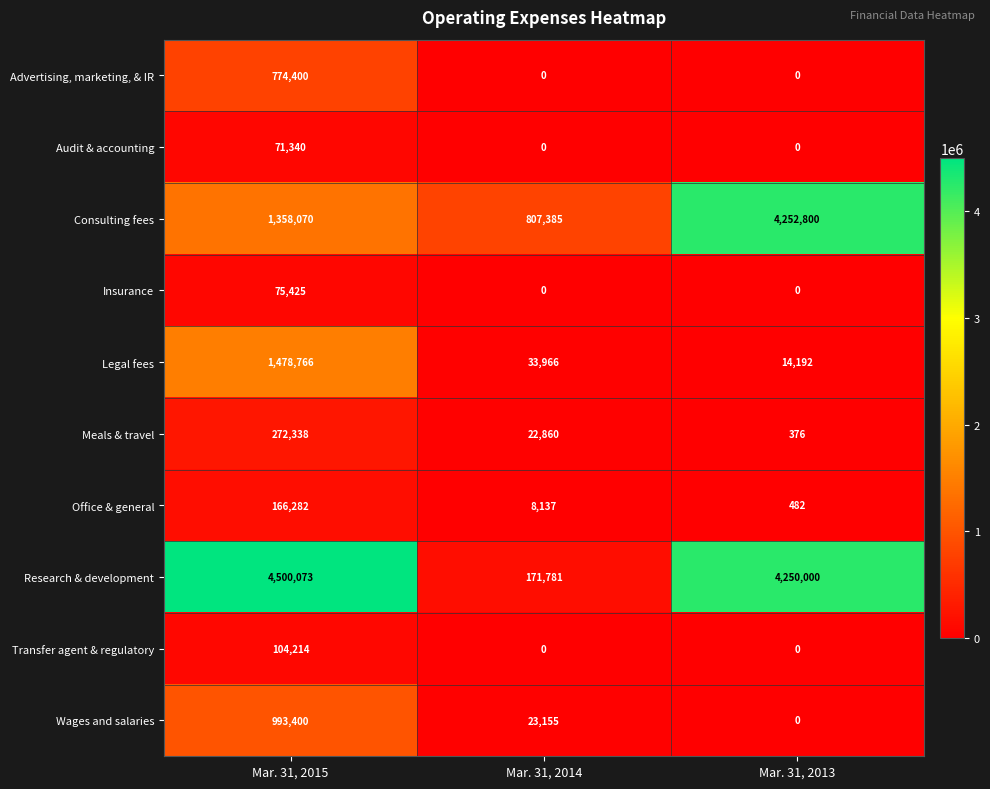

Reading right to left, extract all data points from this chart.

Advertising, marketing, & IR: 0	0	774400
Audit & accounting: 0	0	71340
Consulting fees: 4252800	807385	1358070
Insurance: 0	0	75425
Legal fees: 14192	33966	1478766
Meals & travel: 376	22860	272338
Office & general: 482	8137	166282
Research & development: 4250000	171781	4500073
Transfer agent & regulatory: 0	0	104214
Wages and salaries: 0	23155	993400